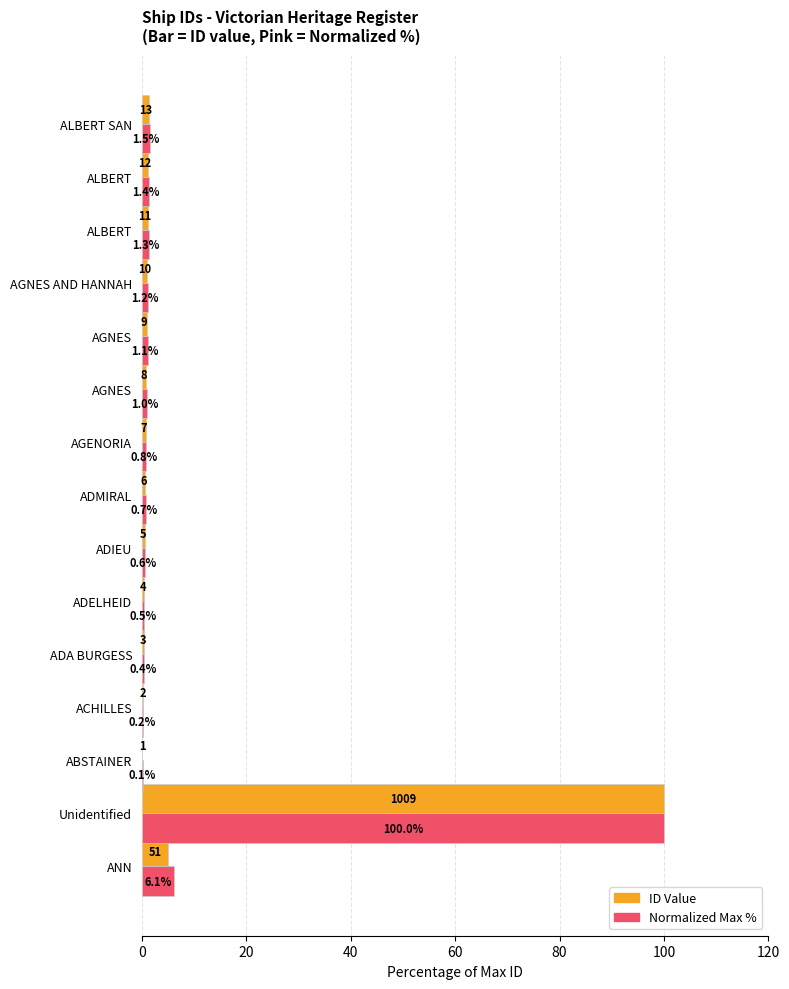

How many distinct data groups are displayed?

2